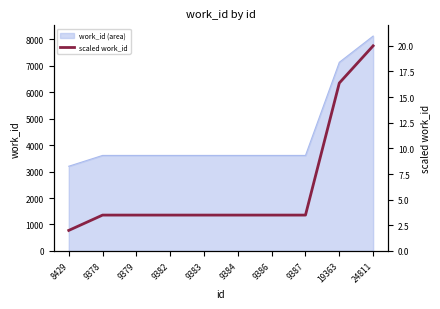

List the labels in order of value, smallest first.

8429, 9378, 9379, 9382, 9383, 9384, 9386, 9387, 19363, 24811